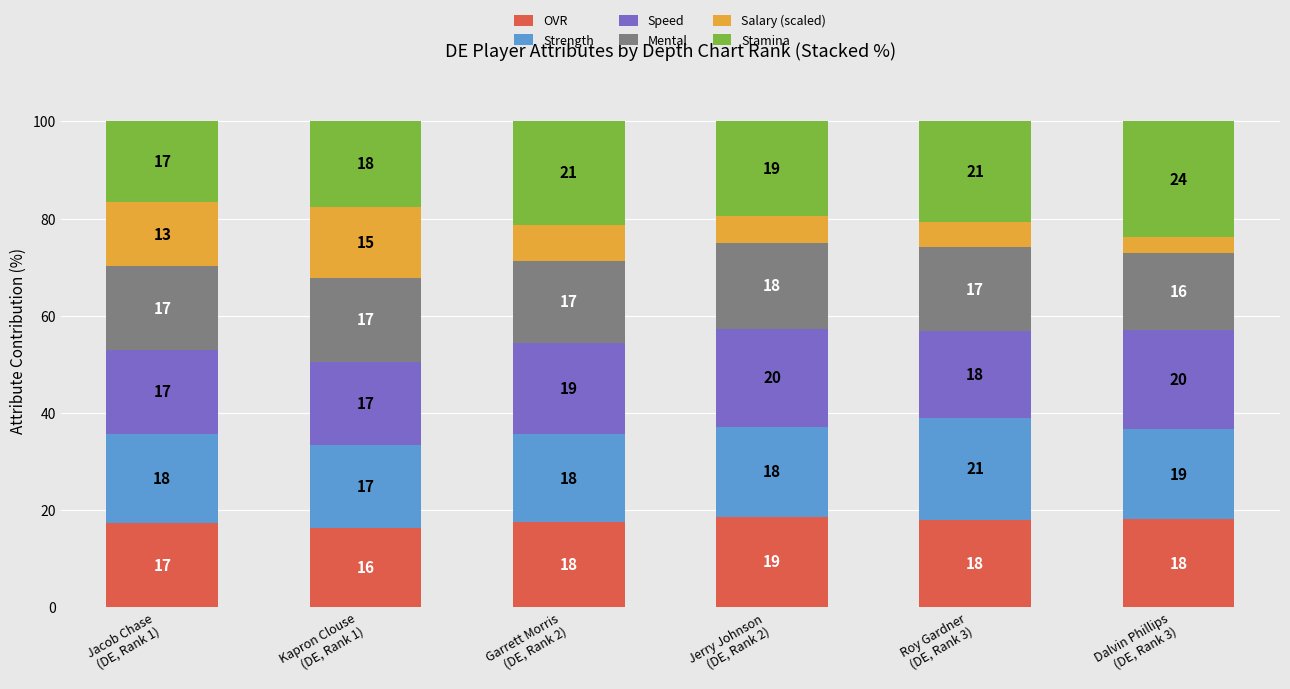

Are the bars grouped side by side (vs. stacked)?

No